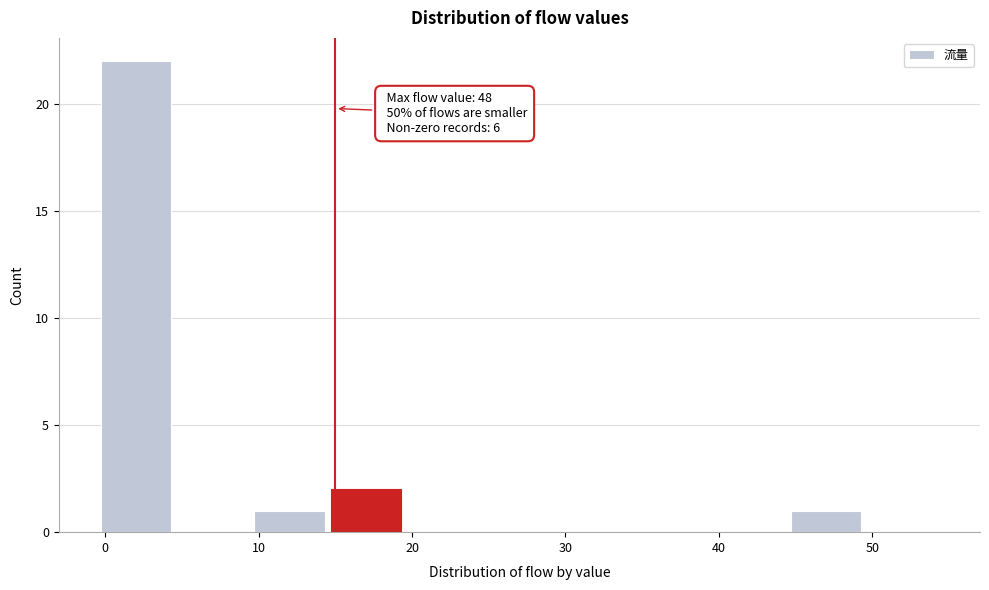

Which range on the x-axis has the tallest bar?

-0.5 to 4.5